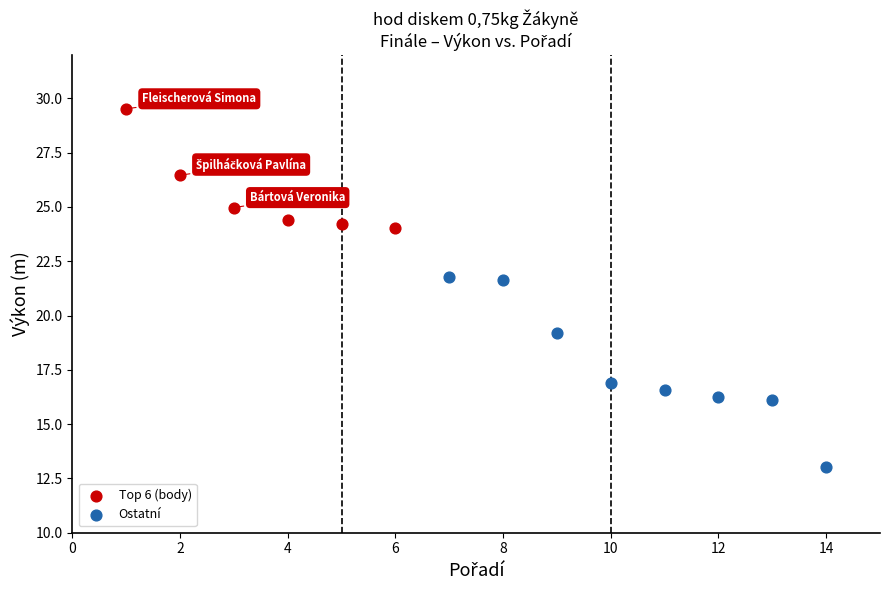

Which series contains the lowest Y value?

Ostatní